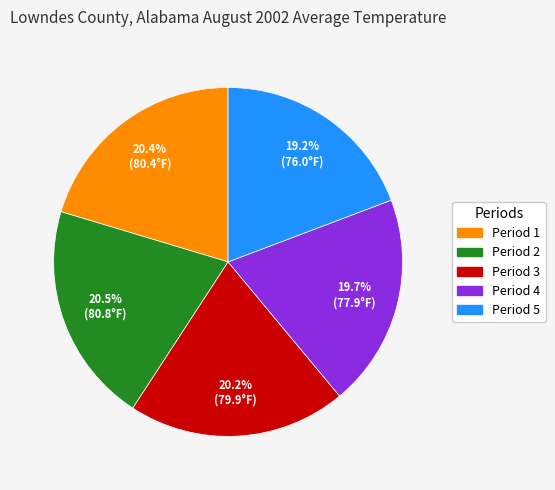

What percentage do Period 1 and Period 4 together represent?

40.1%